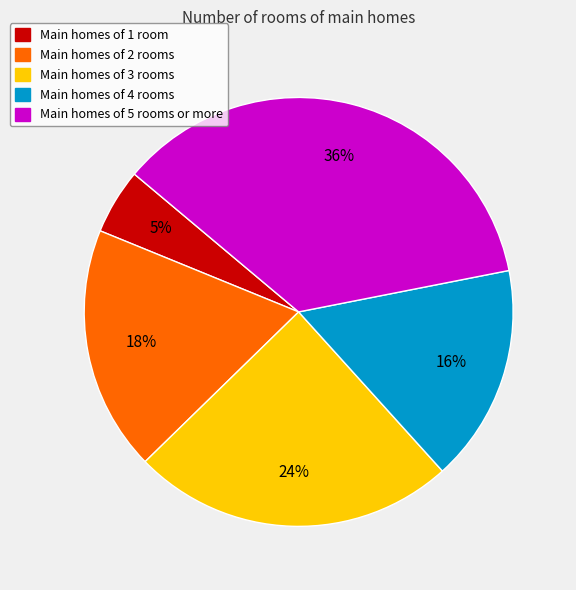

Is it true that Main homes of 5 rooms or more is 44% of the pie?

False